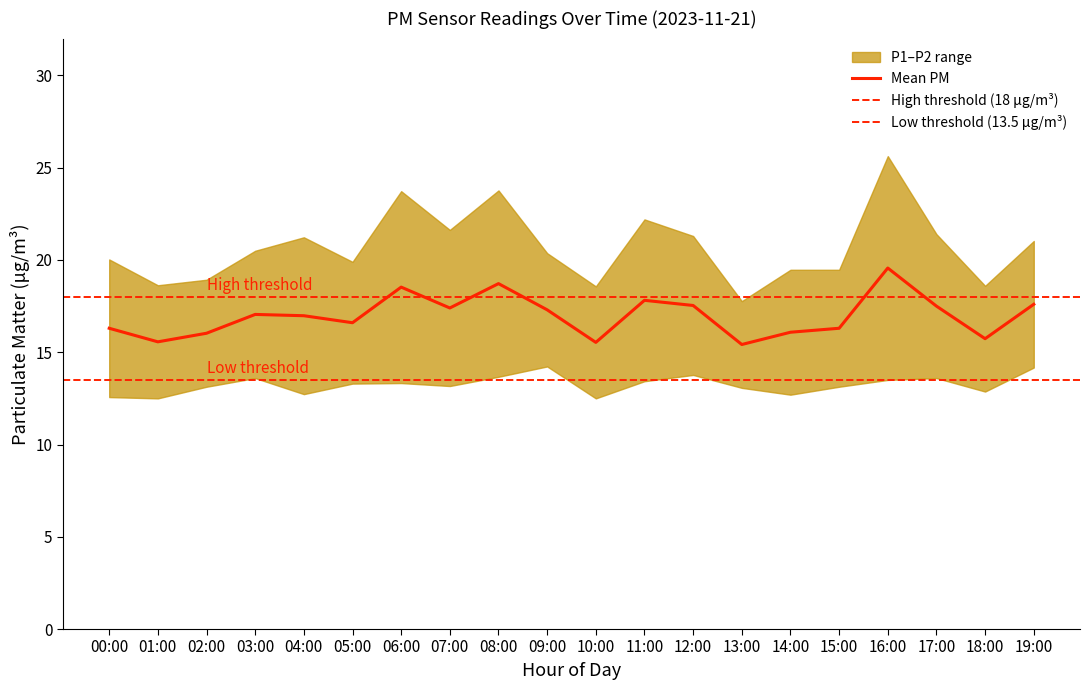

Where is the first local maximum?

03:00